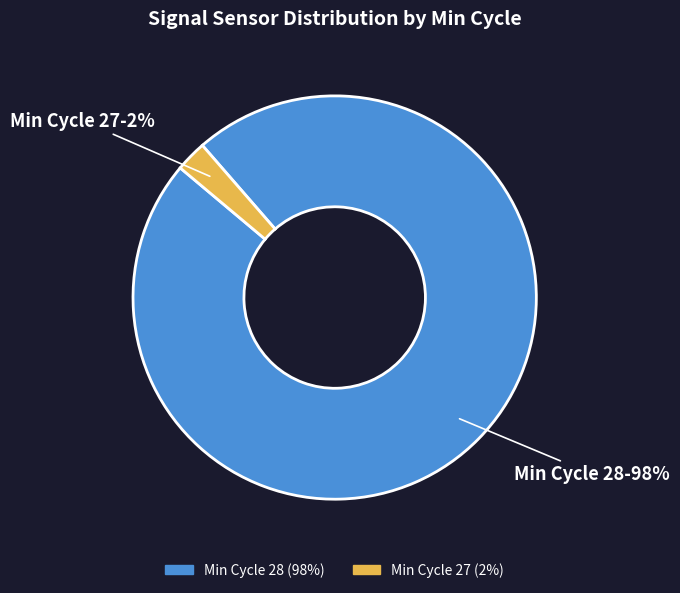

How many segments does this pie chart have?

2